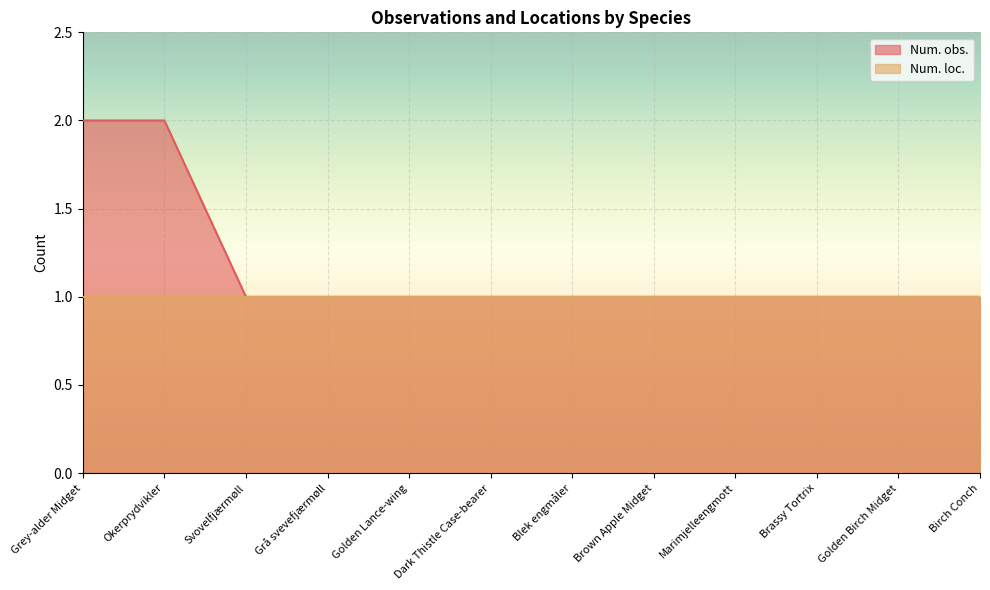

What position from the right is Grå svevefjærmøll?

9